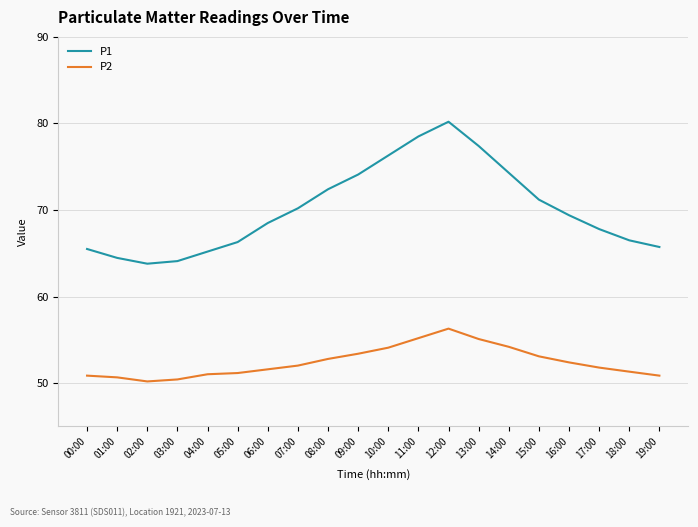

Is this an area chart (filled region under the line)?

No